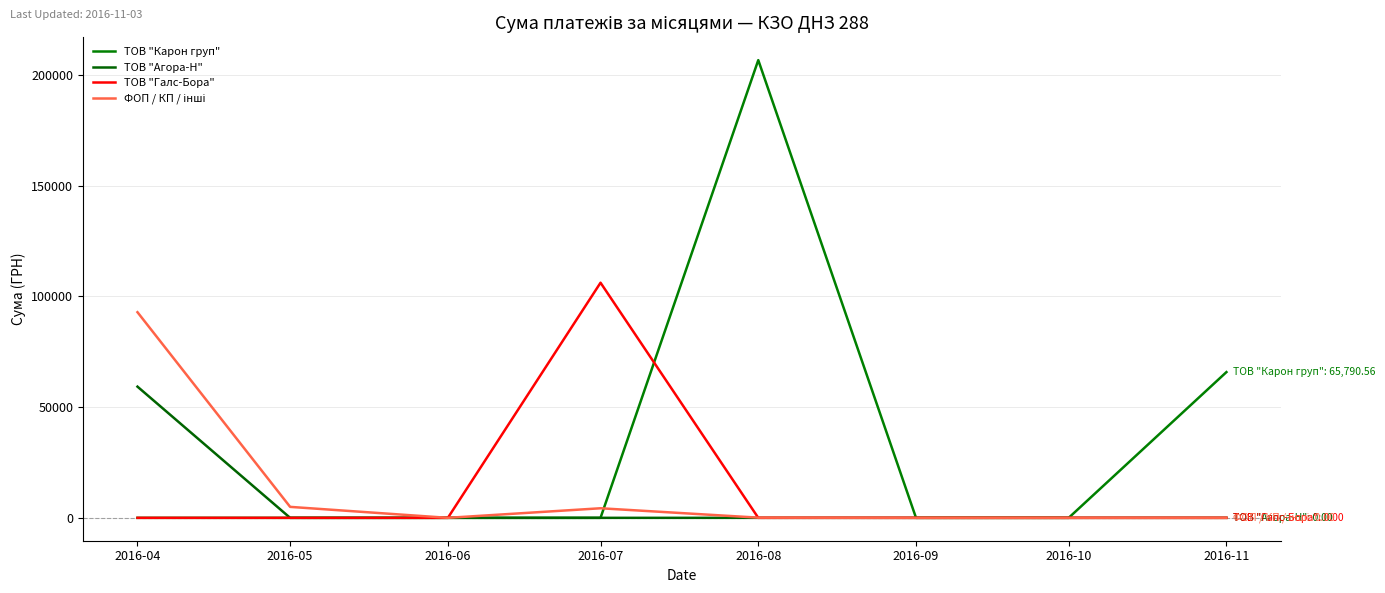

In ТОВ "Карон груп", how many points are higher than both neighbors (excluding endpoints)?

1